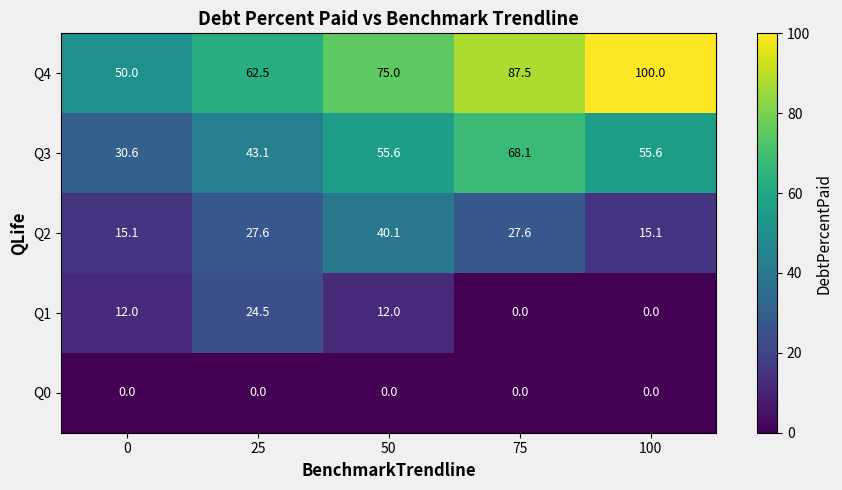

The Q4 series shows 72.1 at 0. True or false?

False